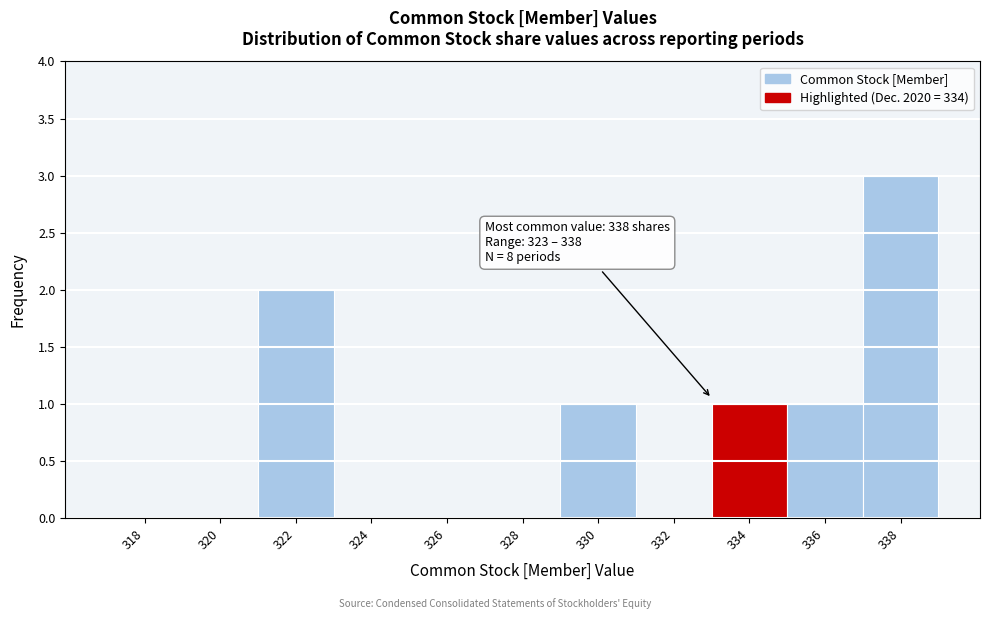

Reading left to right, list all the values displayed in this chart.

318=0	320=0	322=2	324=0	326=0	328=0	330=1	332=0	334=1	336=1	338=3